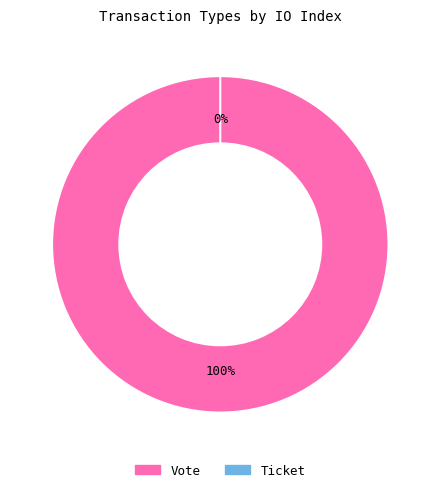

To the nearest percent, what is the average slice percentage?

50%